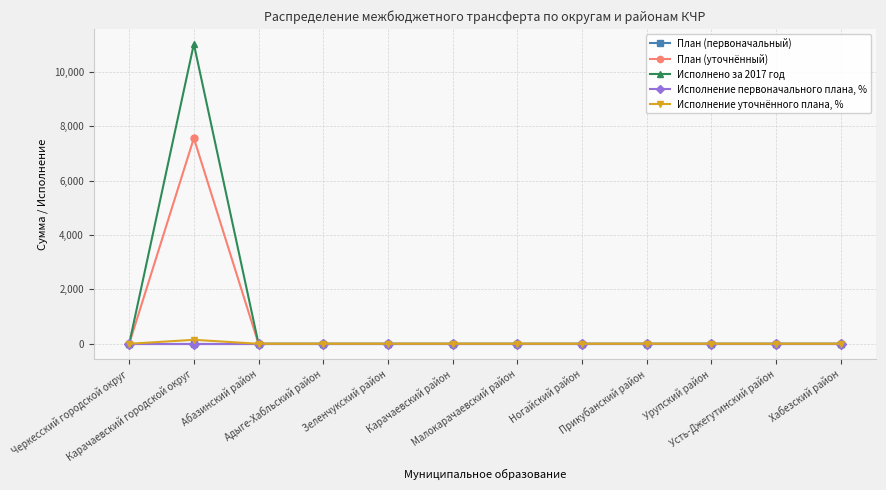

True or false: Исполнение уточнённого плана, % has more than 1 points higher than both neighbors.

False